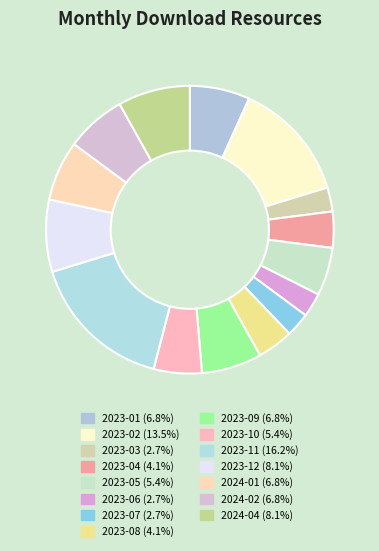

Count the number of slices in the pie.

15